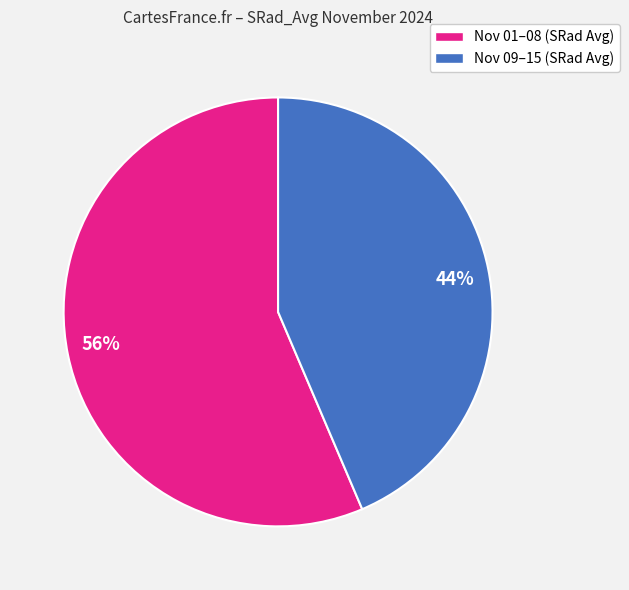

Is it true that 56% is 45% of the pie?

False